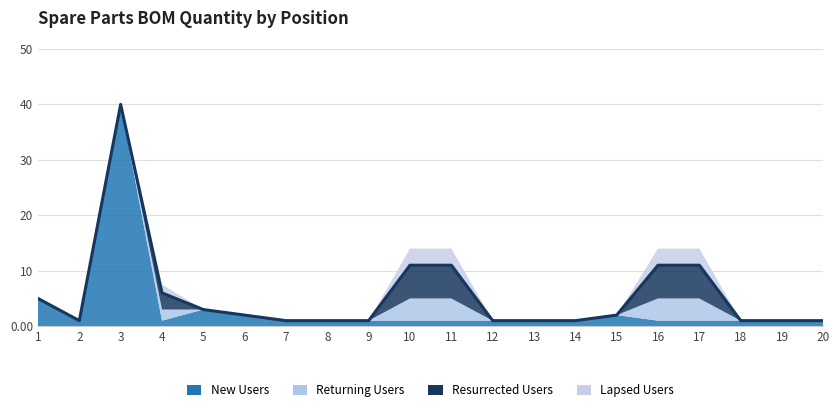

Which series has the largest total across all categories?

New Users